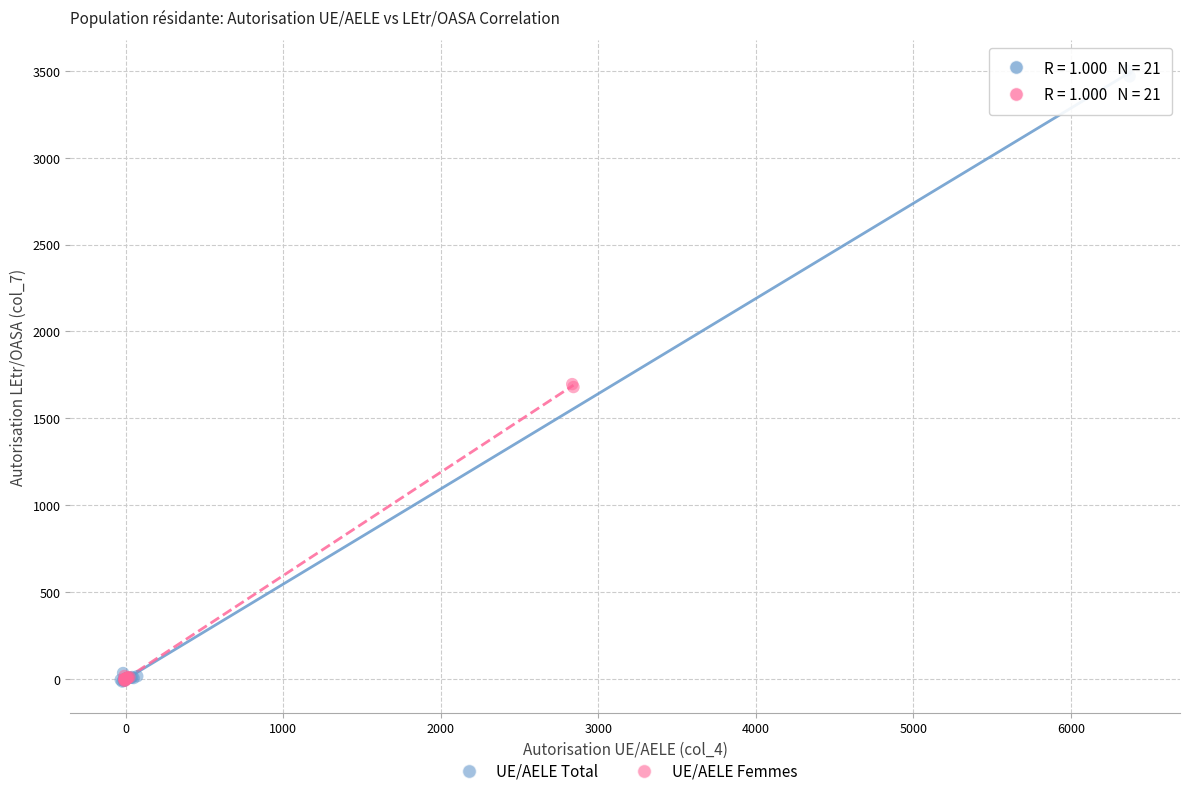

Which series contains the highest Y value?

UE/AELE Total